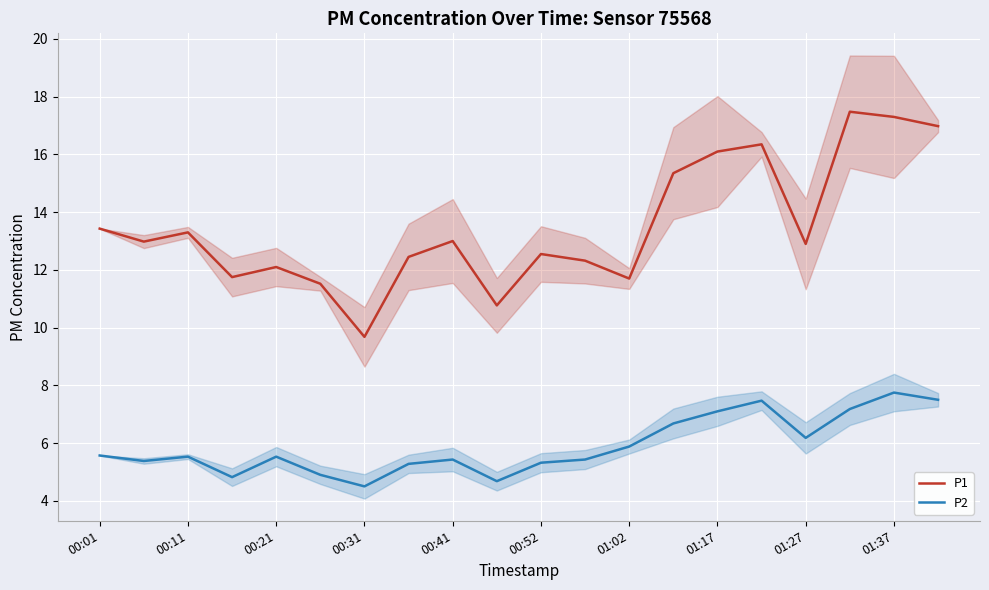

Which series has the largest total across all categories?

P1